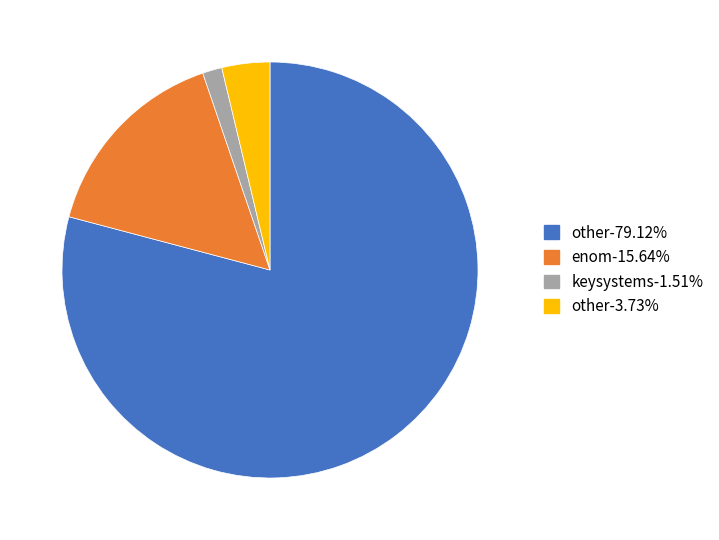

Does any single category account for the majority?

Yes